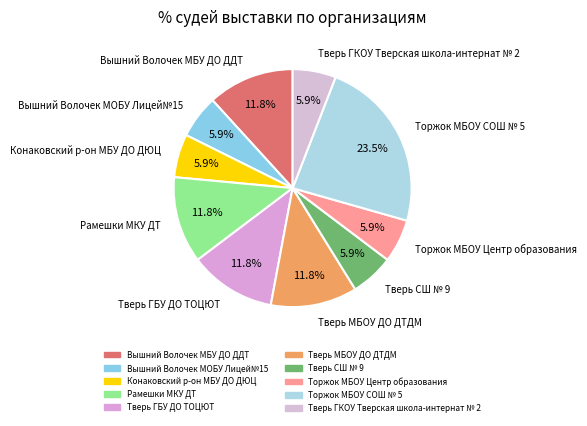

How much of the chart is everything except Конаковский р-он МБУ ДО ДЮЦ?

94.1%